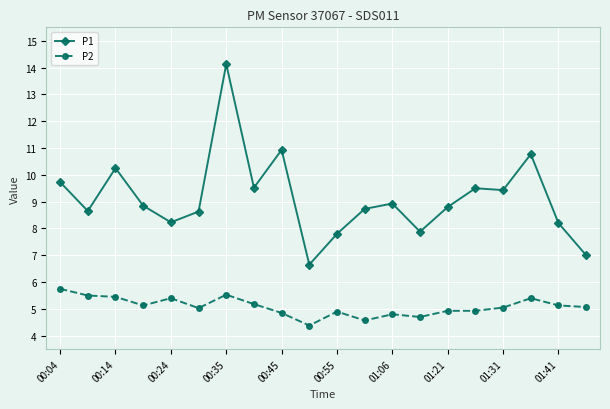

Which series has the largest total across all categories?

P1